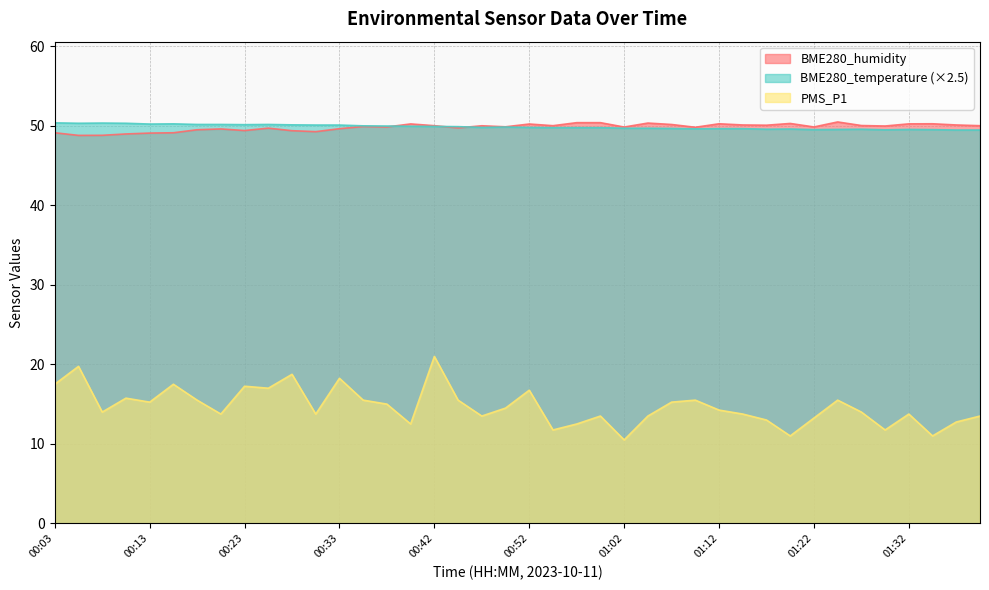

How many data points does each series have?

40